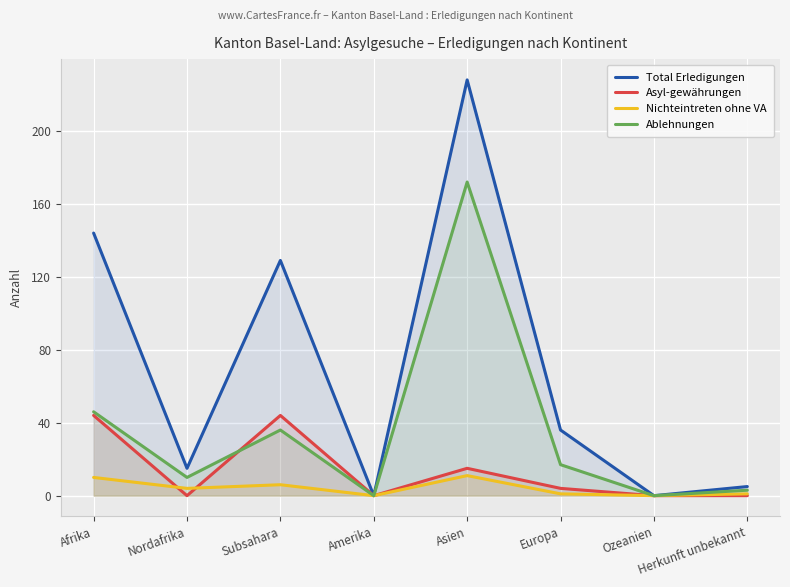

Rank the categories by Ablehnungen value from highest to lowest.

Asien, Afrika, Subsahara, Europa, Nordafrika, Herkunft unbekannt, Amerika, Ozeanien